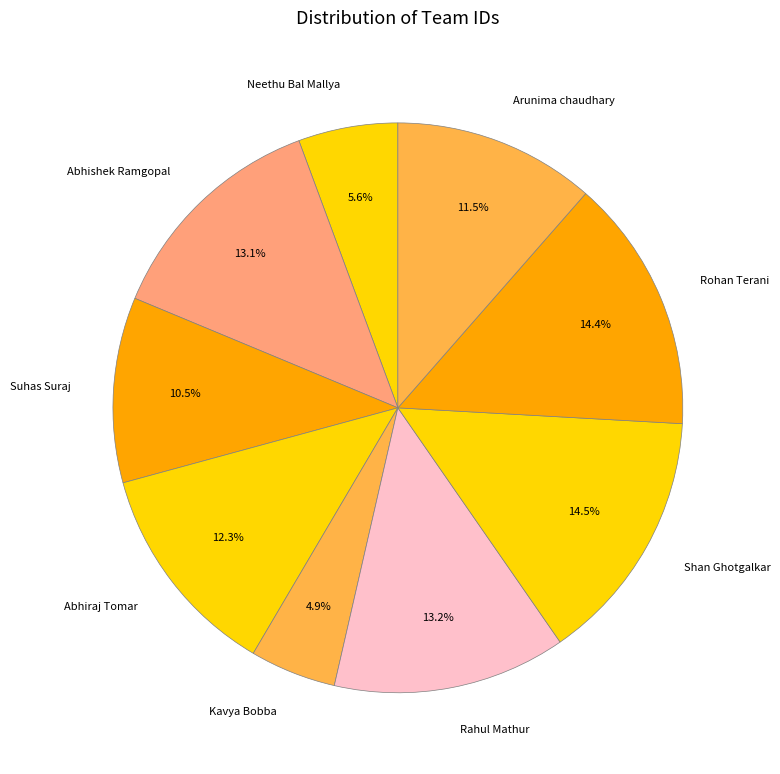

Between Rohan Terani and Rahul Mathur, which is larger?

Rohan Terani